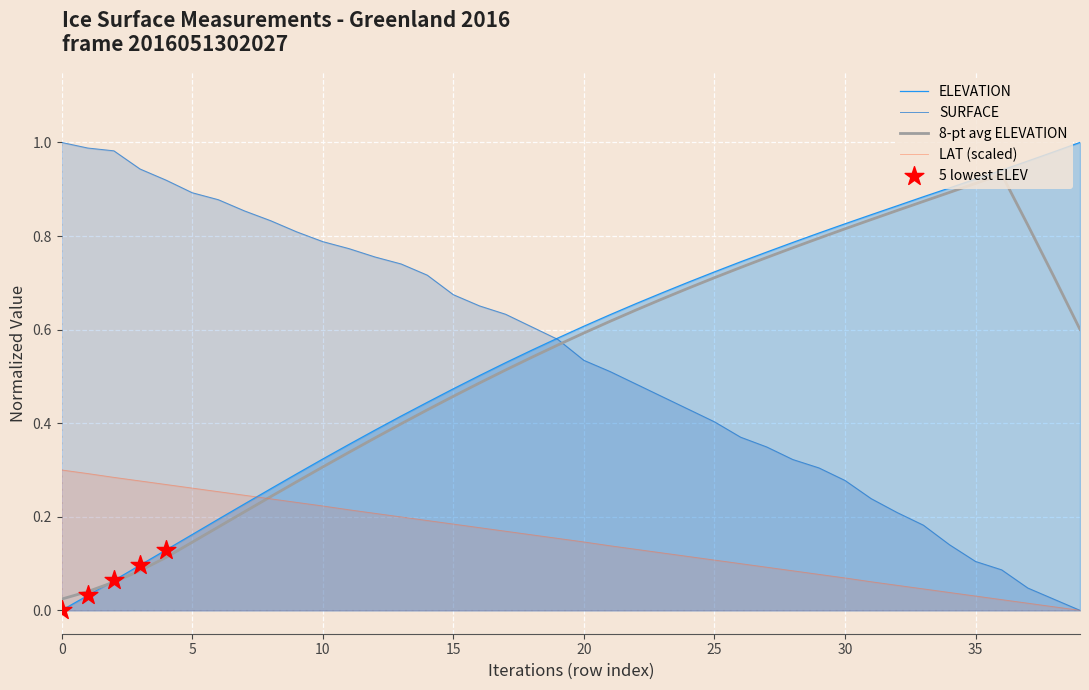

Which series has the widest spread of Y values?

elevation